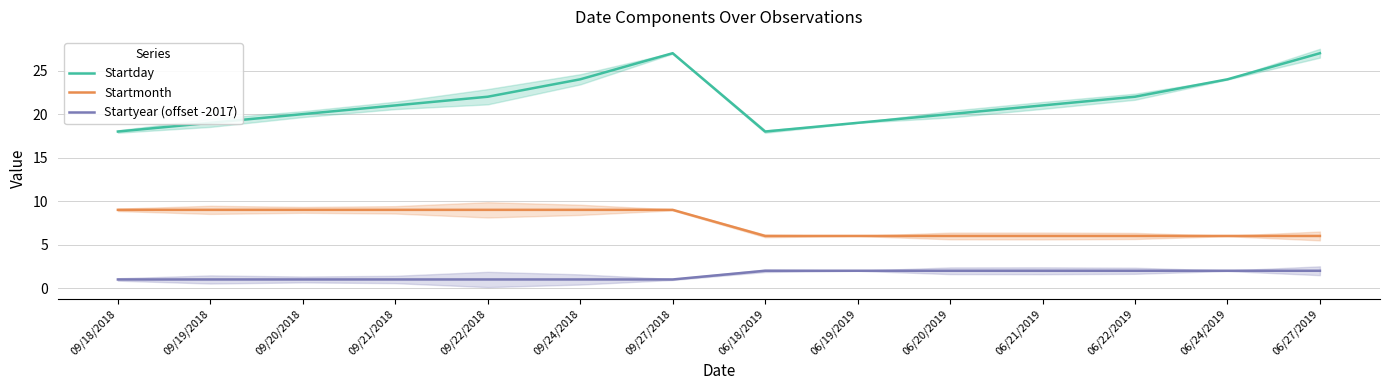

How many data points in Startyear (offset -2017) are less than 2?

7